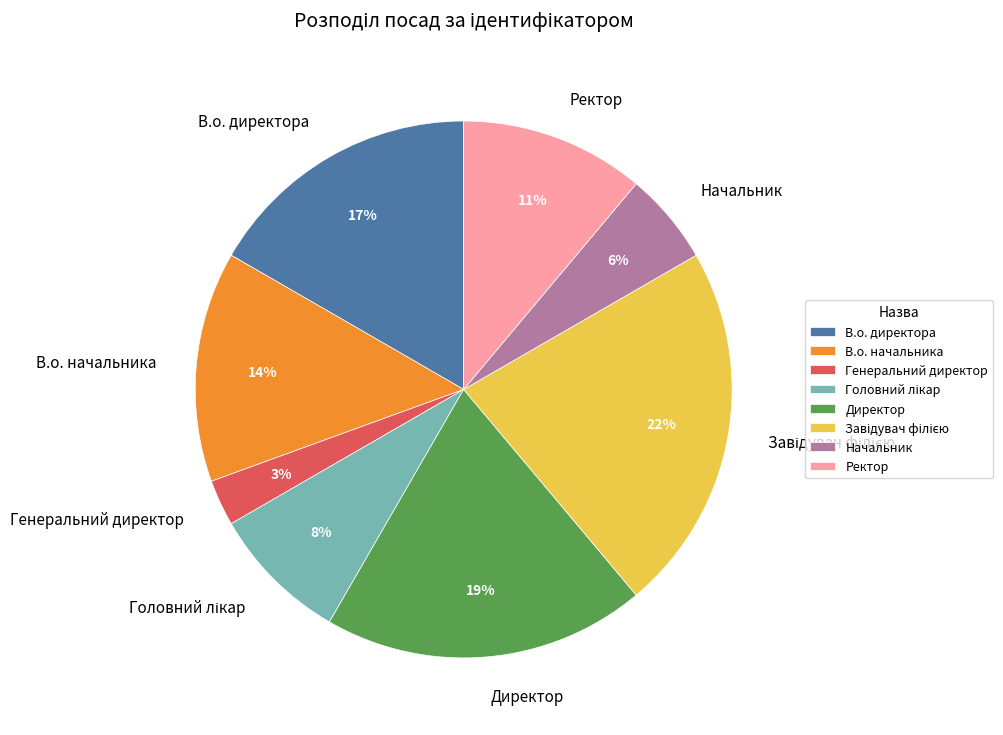

Is there any slice that represents more than half of the pie?

No